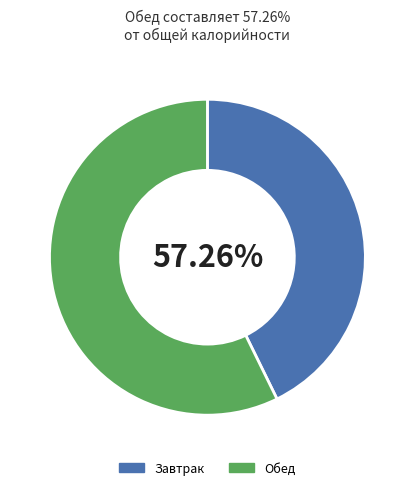

To the nearest percent, what is the combined percentage of Обед and Завтрак?

100%